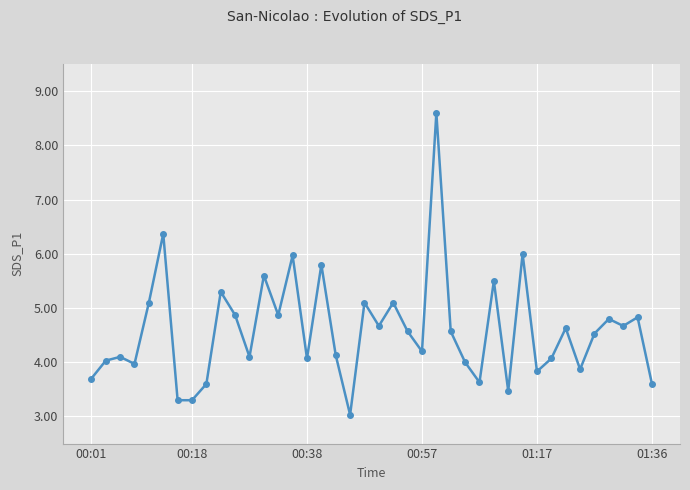

What is the difference between the maximum and minimum values?

5.6